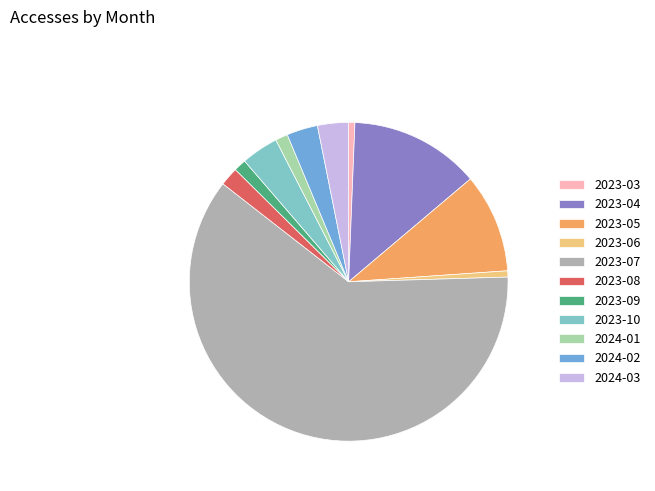

Is the sum of 2024-02 and 2023-07 greater than half?

Yes